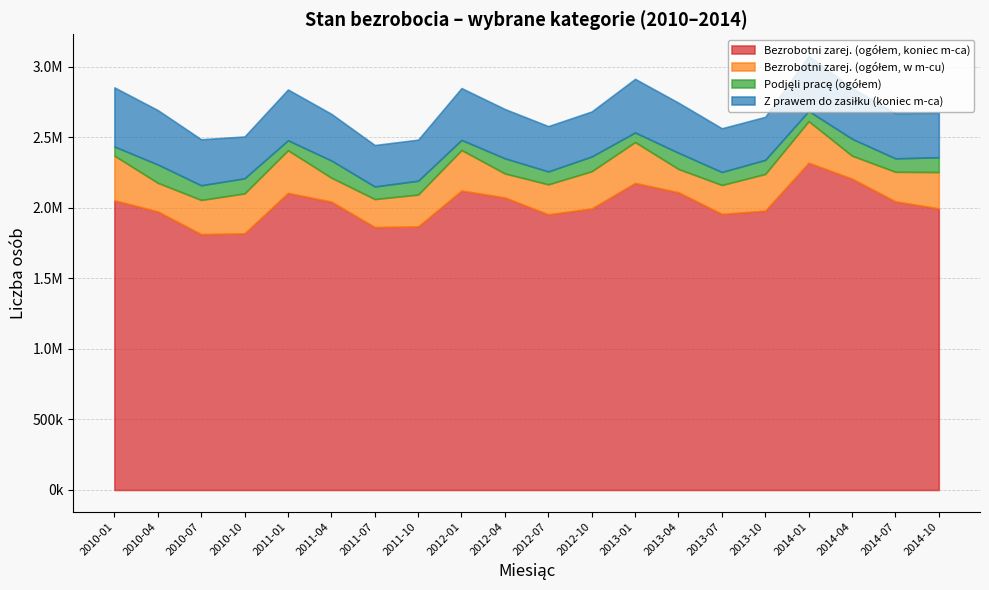

What is the total value across all series at 2012-07?

2578535